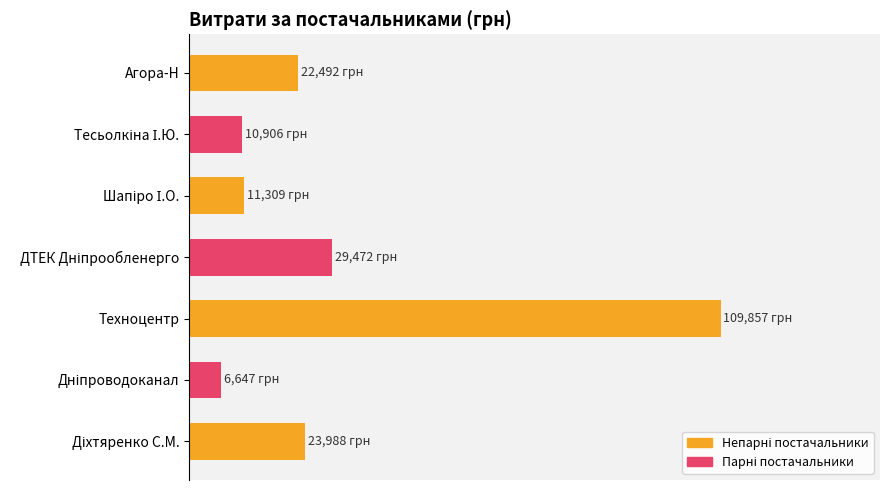

How many values exceed 20?

4